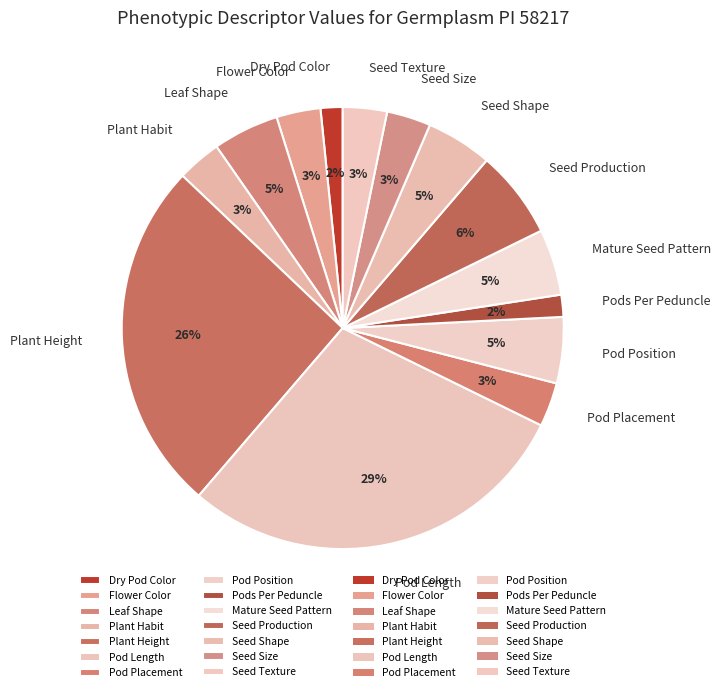

What is the largest slice in the pie chart?

Pod Length